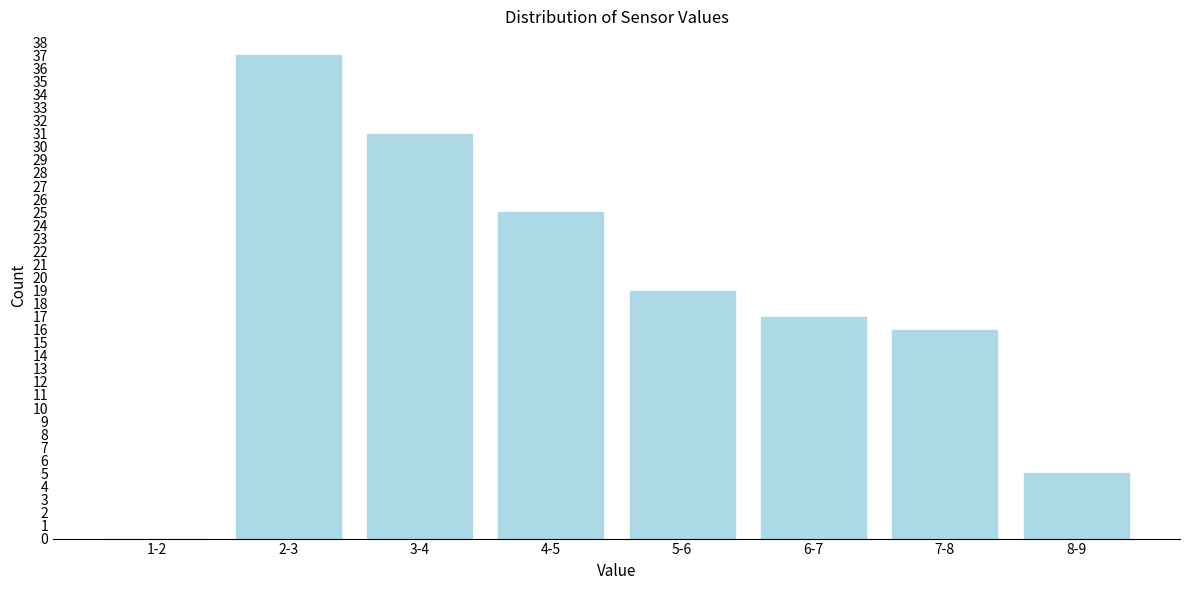

Reading left to right, extract all data points from this chart.

1-2=0	2-3=37	3-4=31	4-5=25	5-6=19	6-7=17	7-8=16	8-9=5